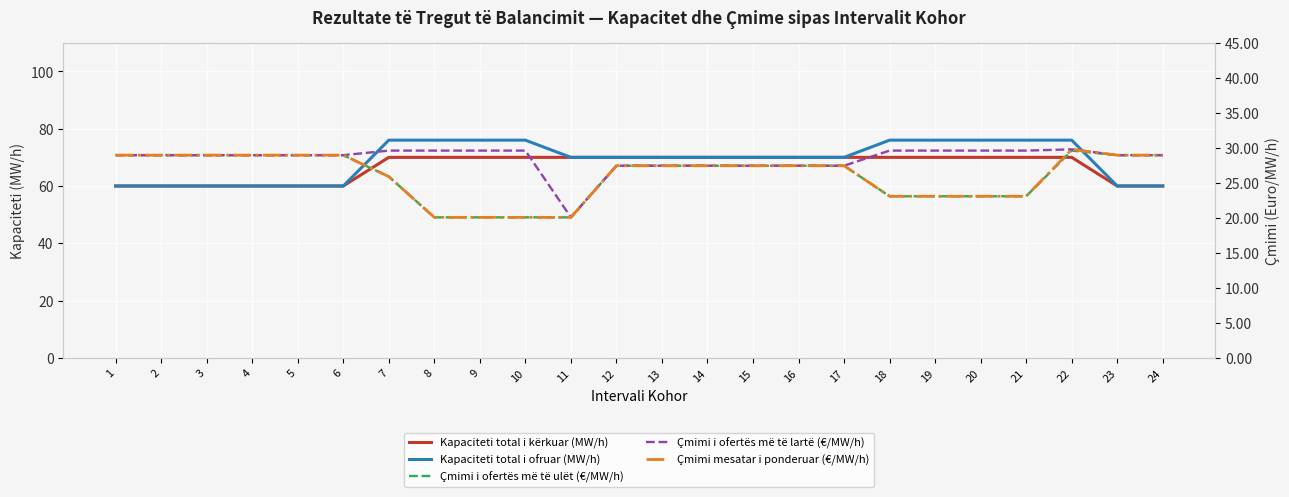

How many lines are shown in the chart?

5